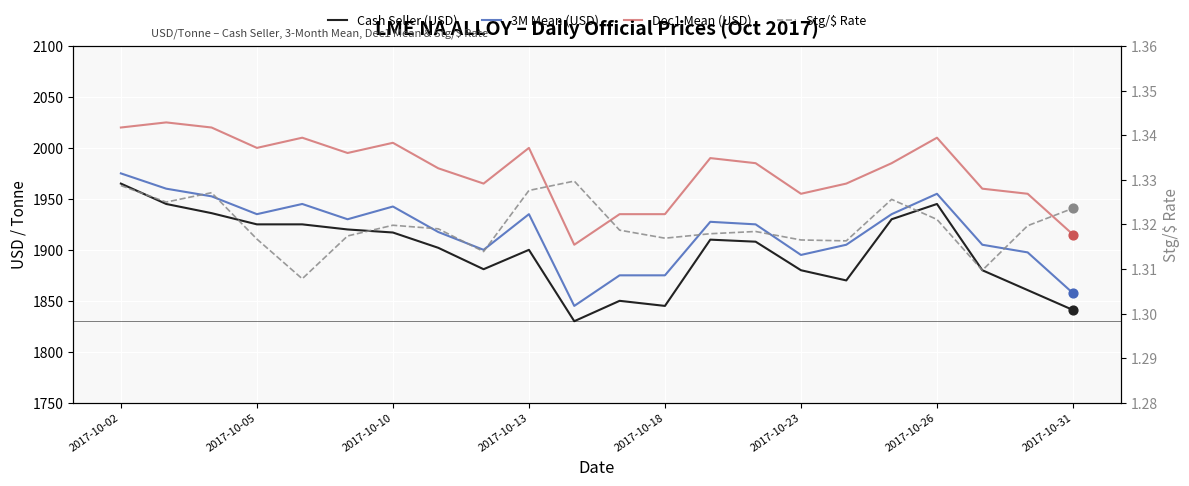

Which series contains the highest Y value?

Dec1 Mean (USD)